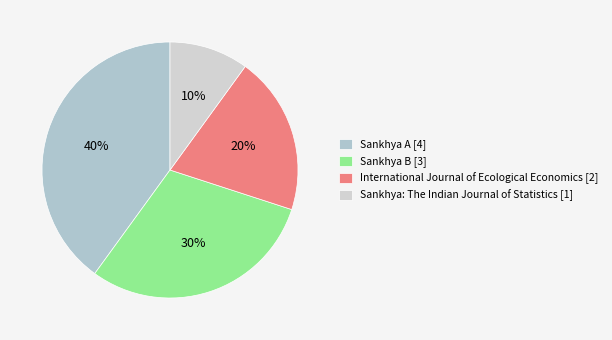

What is the smallest slice in the pie chart?

Sankhya: The Indian Journal of Statistics [1]